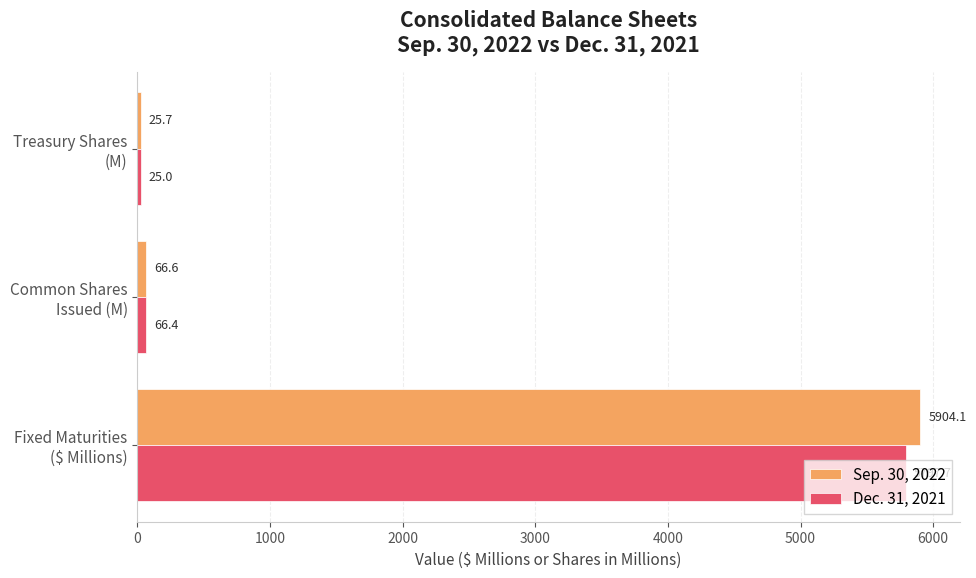

Which series has the widest spread of values?

Sep. 30, 2022